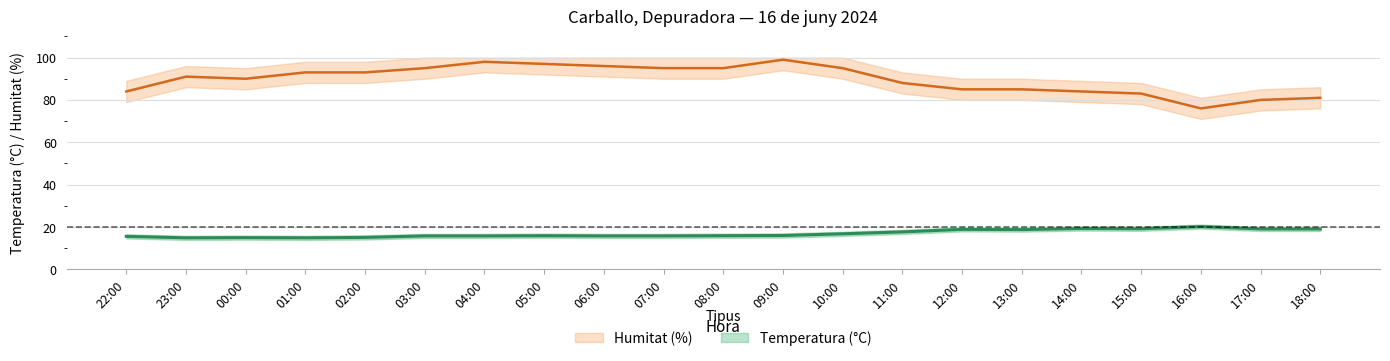

What is the spread (max minus min) of values at 18:00?

61.9